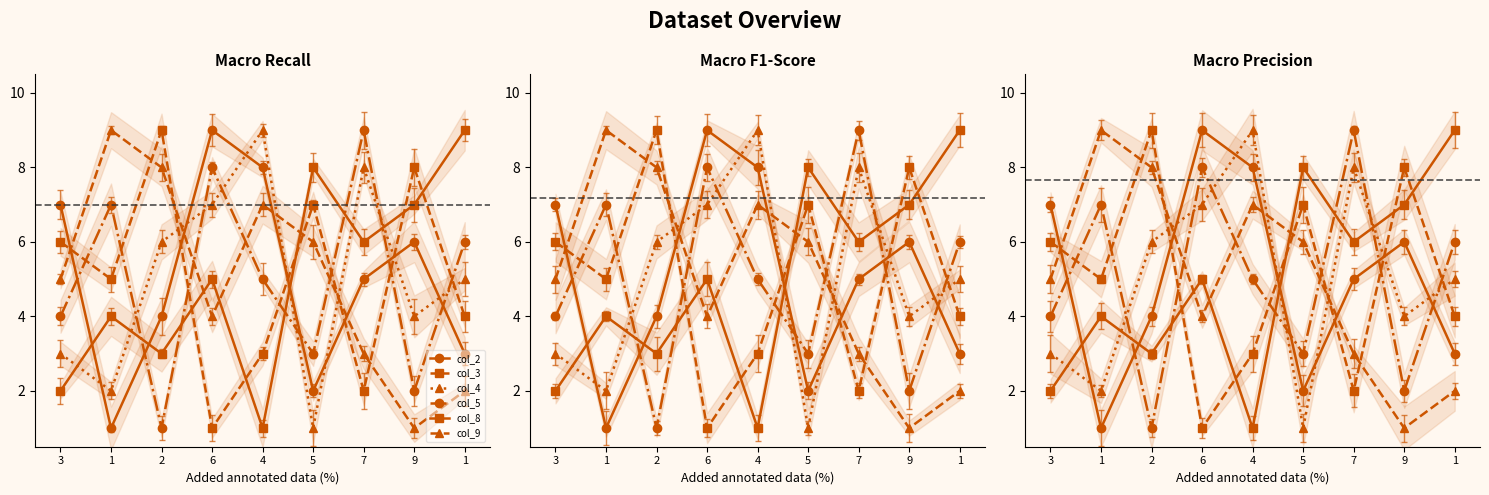

How many data points in col_2 are above 5?

4